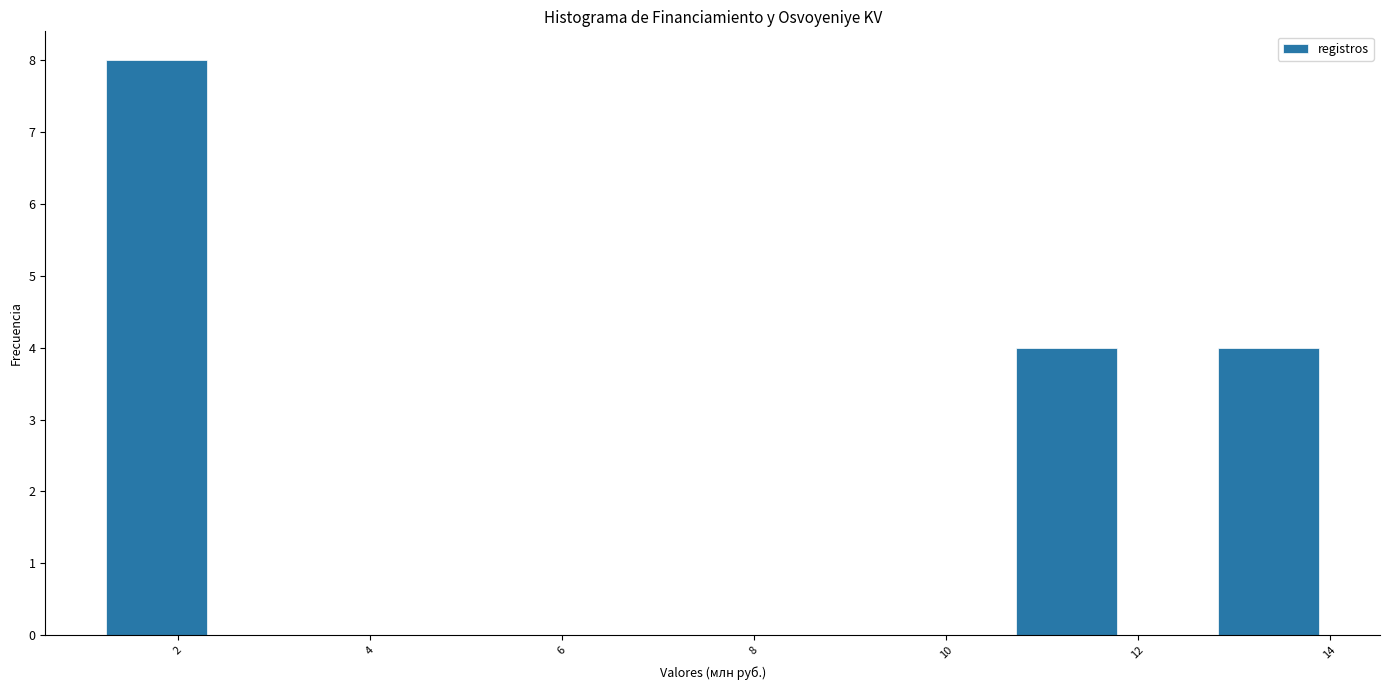

Reading left to right, transcribe this chart: for each bar, give the range it covers on the x-axis and its height. Neither the bar edges nor the heights are printed on the chart, so give them approximately, as read against the axes.

1.2 to 2.4: 8
2.4 to 3.4: 0
3.4 to 4.4: 0
4.4 to 5.4: 0
5.4 to 6.6: 0
6.6 to 7.6: 0
7.6 to 8.6: 0
8.6 to 9.6: 0
9.6 to 10.8: 0
10.8 to 11.8: 4
11.8 to 12.8: 0
12.8 to 13.8: 4